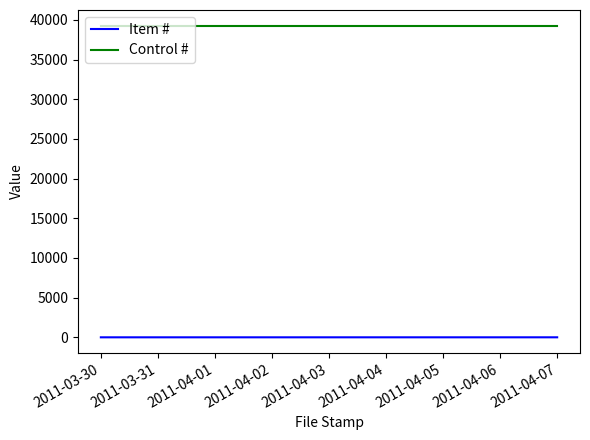

The value of Control # at 2011-03-30 is 39286. True or false?

True